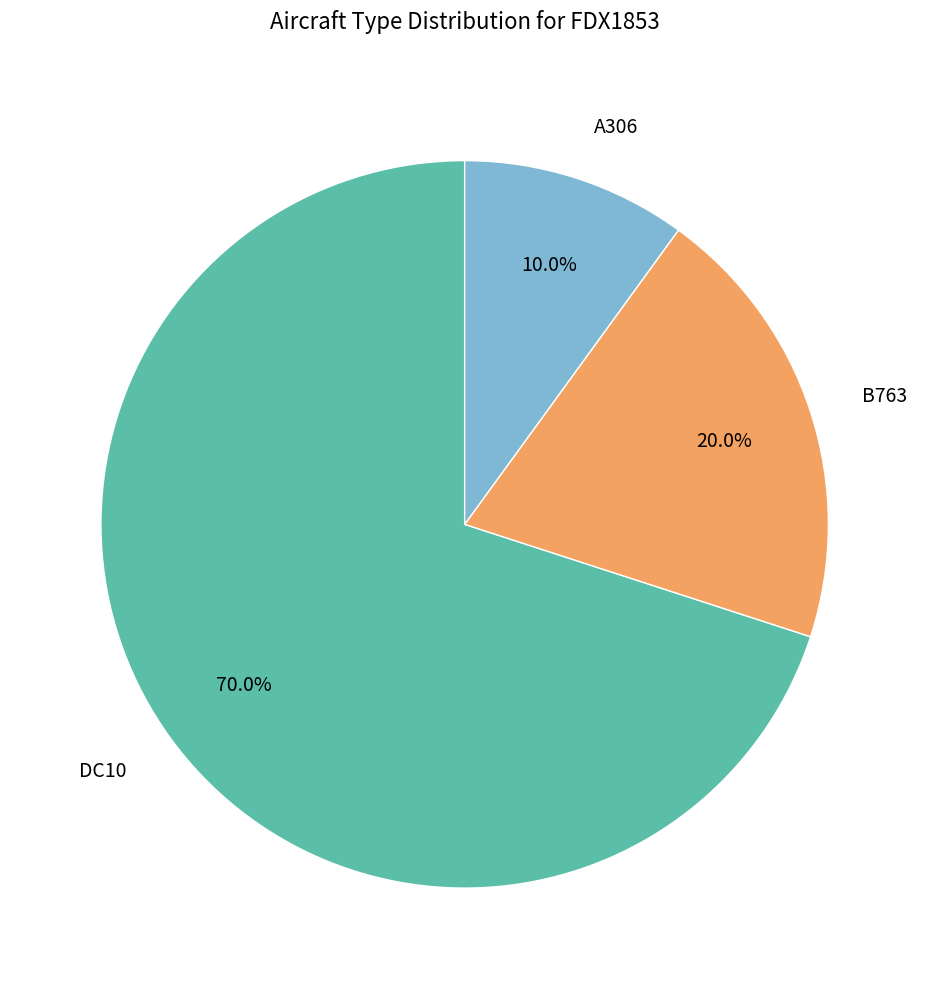

To the nearest percent, what is the average slice percentage?

33%